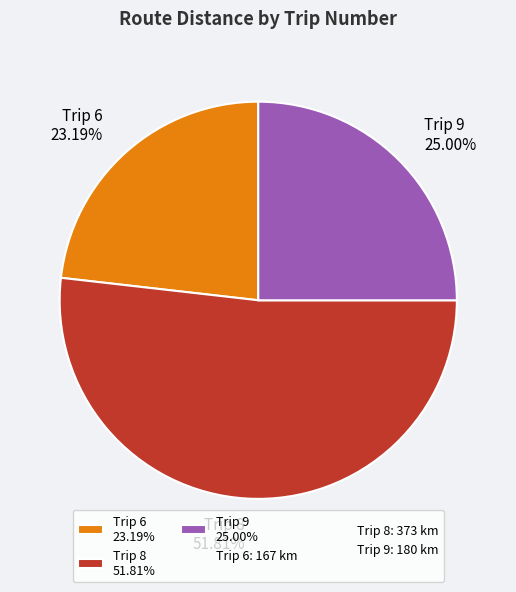

Rank the categories by value from lowest to highest.

Trip 6 23.19%, Trip 9 25.00%, Trip 8 51.81%